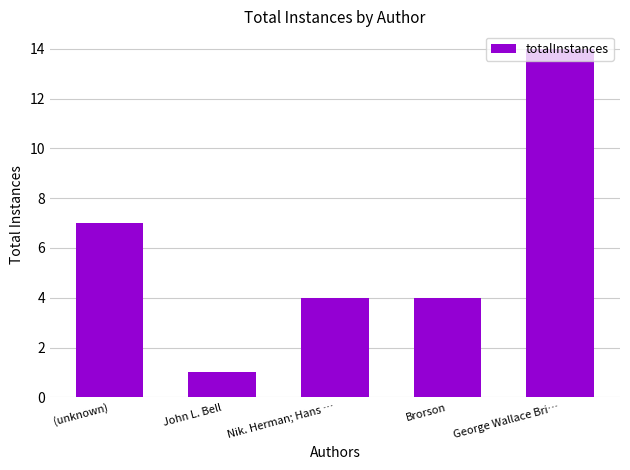

Which label corresponds to the smallest value in the chart?

John L. Bell